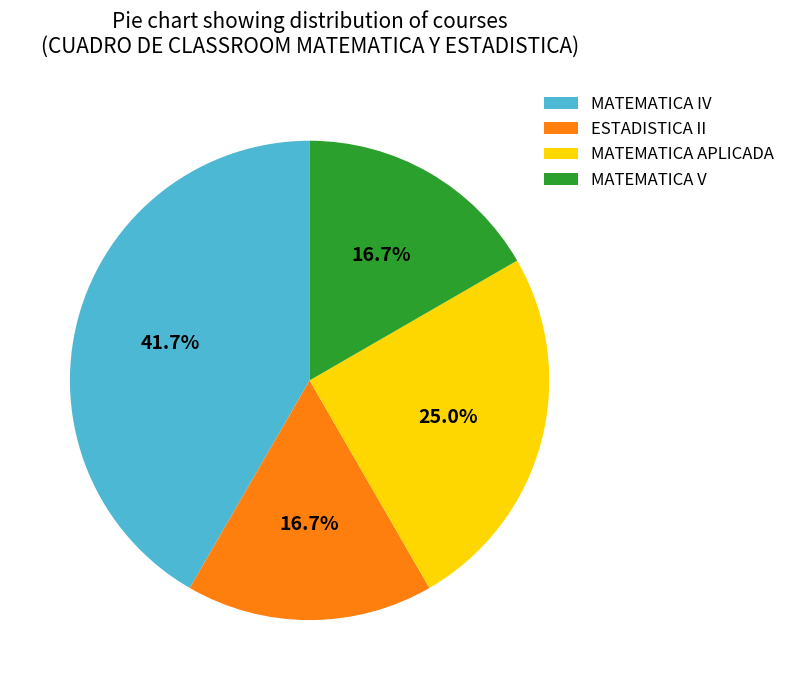

Does MATEMATICA APLICADA account for over 50% of the chart?

No